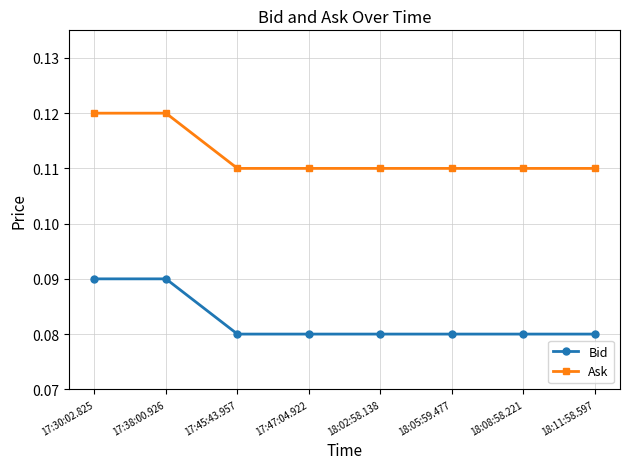

Count the Bid values in the range 0 to 1.

8